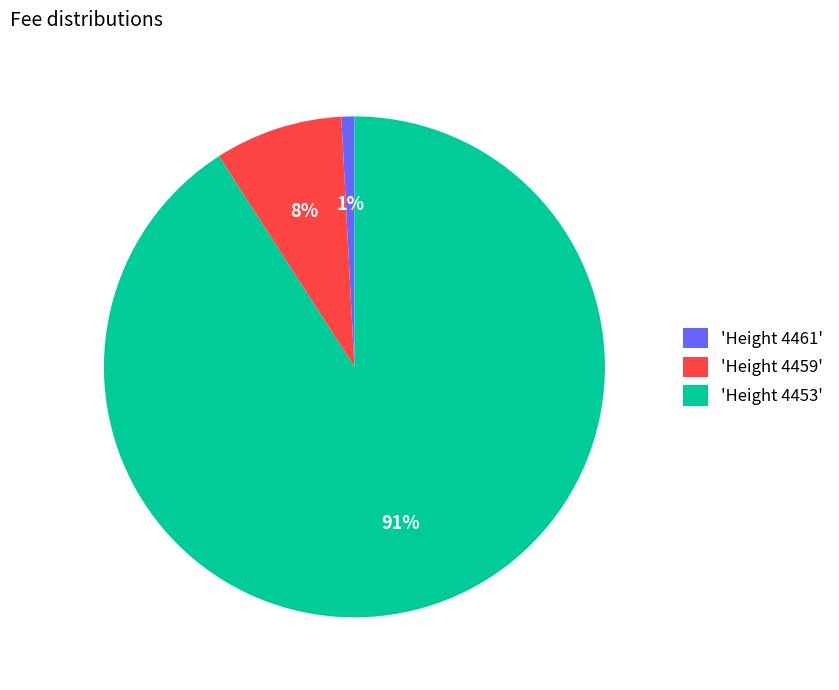

To the nearest percent, what percentage of the pie is 'Height 4459'?

8%